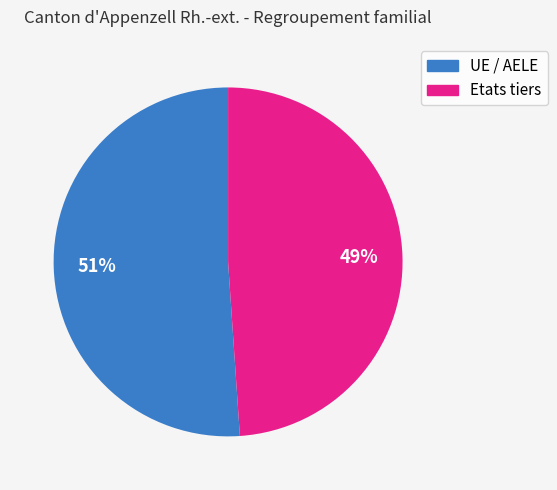

Is the sum of UE / AELE and Etats tiers greater than half?

Yes